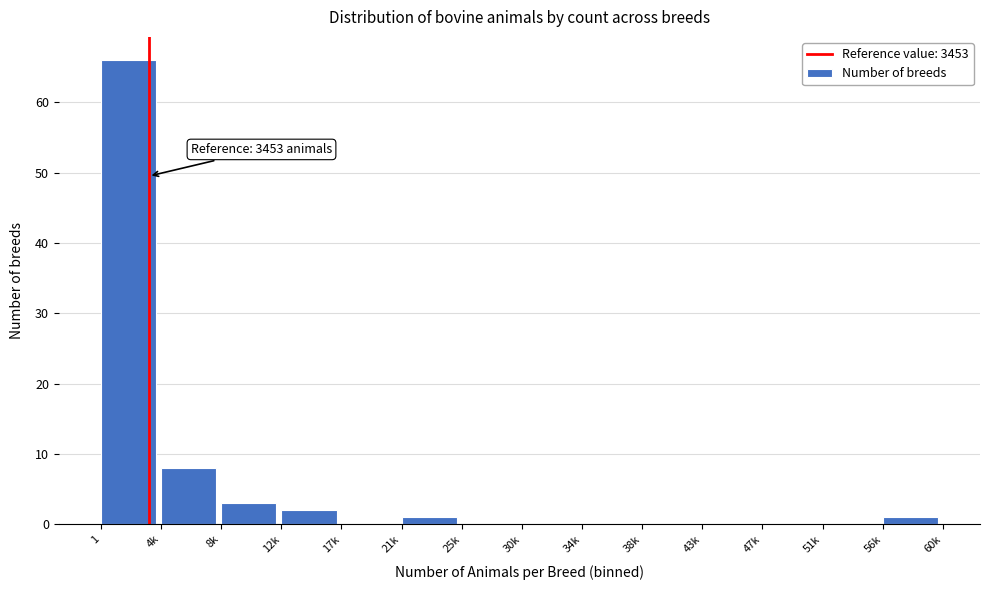

Reading left to right, transcribe all the data shown in this chart.

1=66	4k=8	8k=3	12k=2	17k=0	21k=1	25k=0	30k=0	34k=0	38k=0	43k=0	47k=0	51k=0	56k=1